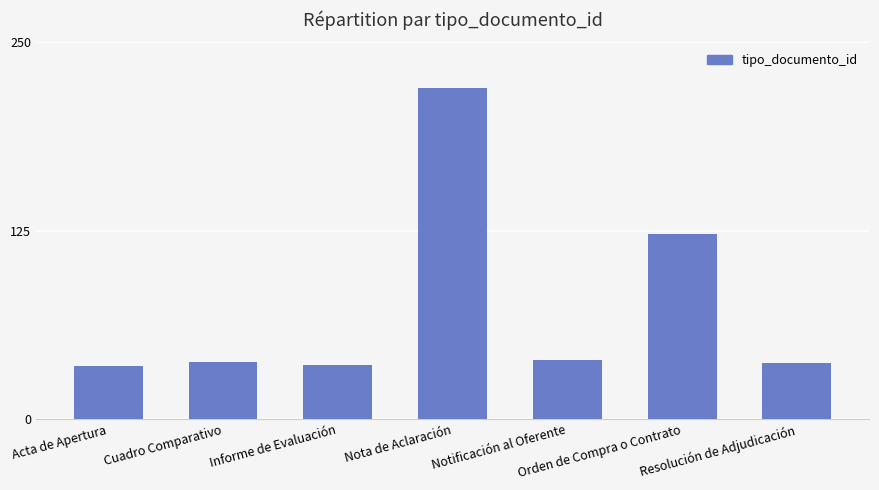

What is the greatest value displayed?

220